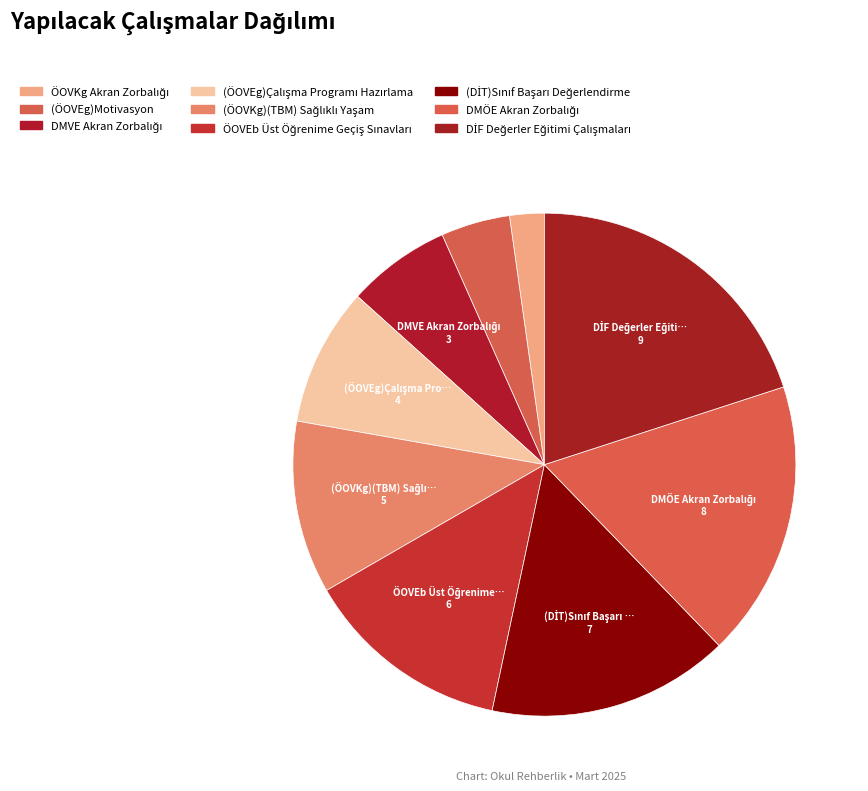

Rank the categories by value from highest to lowest.

DİF Değerler Eğitimi Çalışmaları, DMÖE Akran Zorbalığı, (DİT)Sınıf Başarı Değerlendirme, ÖOVEb Üst Öğrenime Geçiş Sınavları, (ÖOVKg)(TBM) Sağlıklı Yaşam, (ÖOVEg)Çalışma Programı Hazırlama, DMVE Akran Zorbalığı, (ÖOVEg)Motivasyon, ÖOVKg Akran Zorbalığı